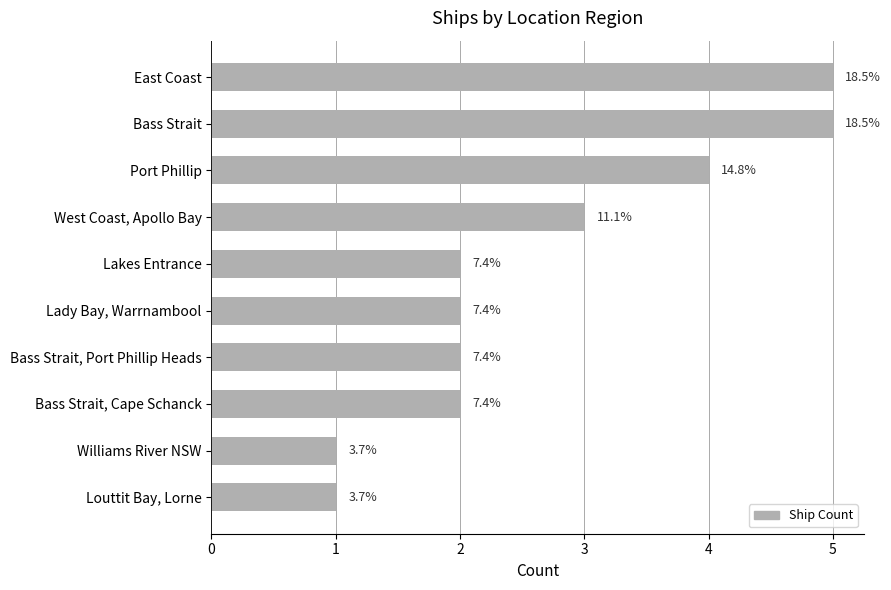

What is the maximum value shown in the chart?

5